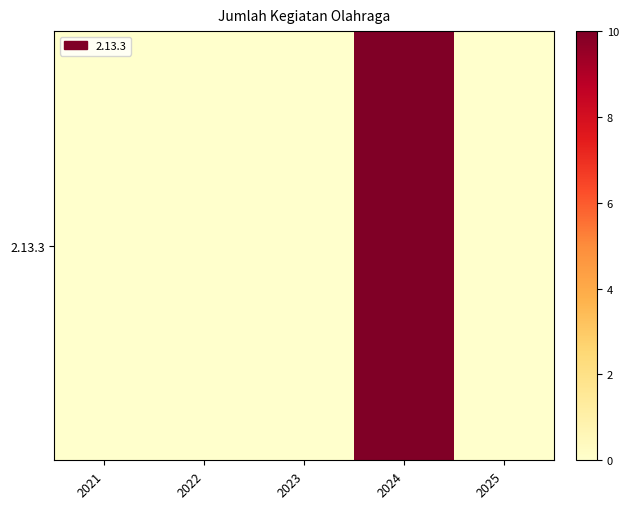

Rank the categories by value from lowest to highest.

2021, 2022, 2023, 2025, 2024